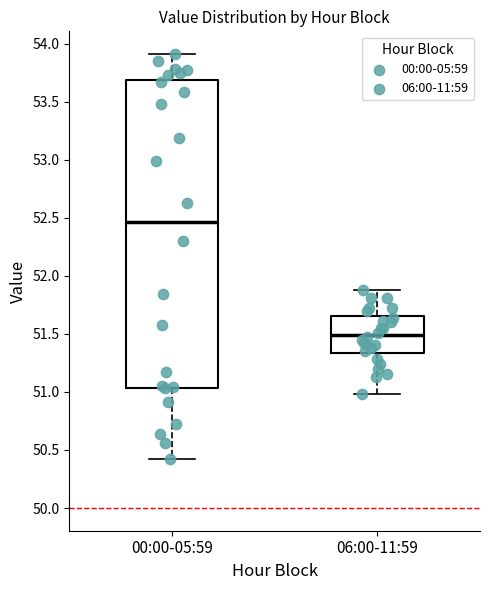

Reading left to right, transcribe this box plot: for each box, give where its median line is, the range the box spans, and where its two whiskers end, as read against the y-axis. The values are not printed on the chart, so give them approximately, as read against the axis.

00:00-05:59: median 52.45, box 51.05 to 53.70, whiskers 50.40 to 53.90
06:00-11:59: median 51.50, box 51.35 to 51.65, whiskers 51.00 to 51.90